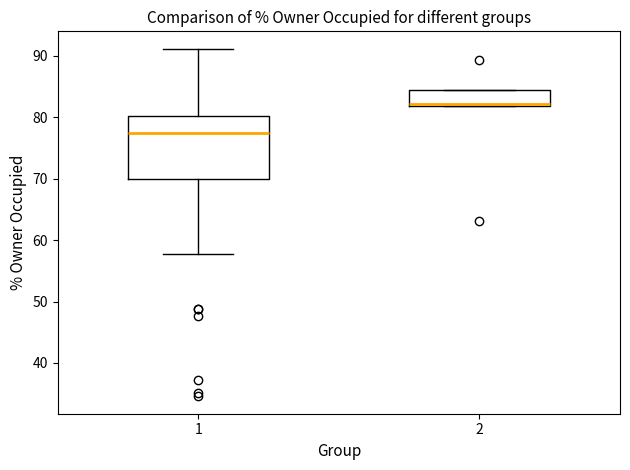

Reading left to right, transcribe this box plot: for each box, give where its median line is, the range the box spans, and where its two whiskers end, as read against the y-axis. The values are not printed on the chart, so give them approximately, as read against the axis.

1: median 77, box 70 to 80, whiskers 58 to 91
2: median 82 (just above the box's lower edge), box 82 to 84, whiskers 82 to 84